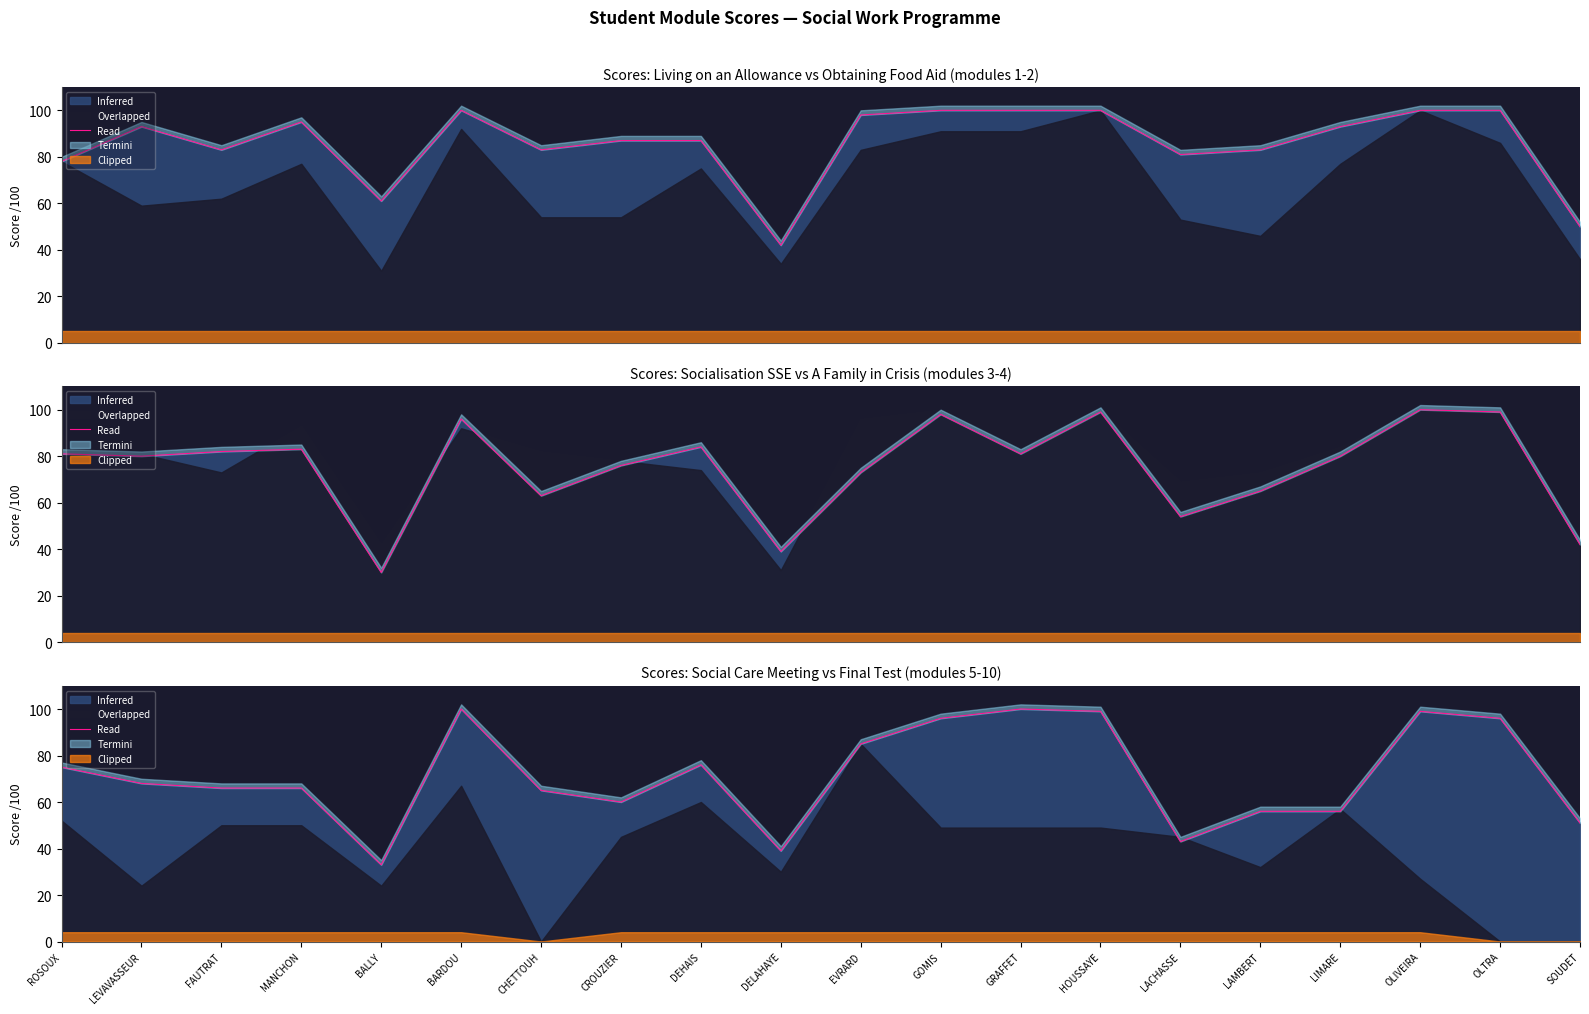

List the labels in order of value, smallest first.

BALLY, DELAHAYE, LACHASSE, SOUDET, LAMBERT, LIMARE, CROUZIER, CHETTOUH, FAUTRAT, MANCHON, LEVAVASSEUR, ROSOUX, DEHAIS, EVRARD, GOMIS, OLTRA, HOUSSAYE, OLIVEIRA, BARDOU, GRAFFET